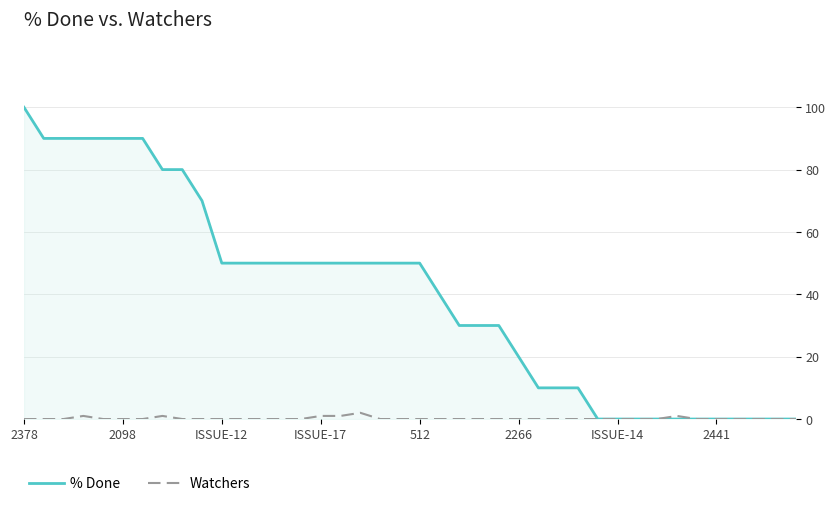

Which series has the largest total across all categories?

% Done